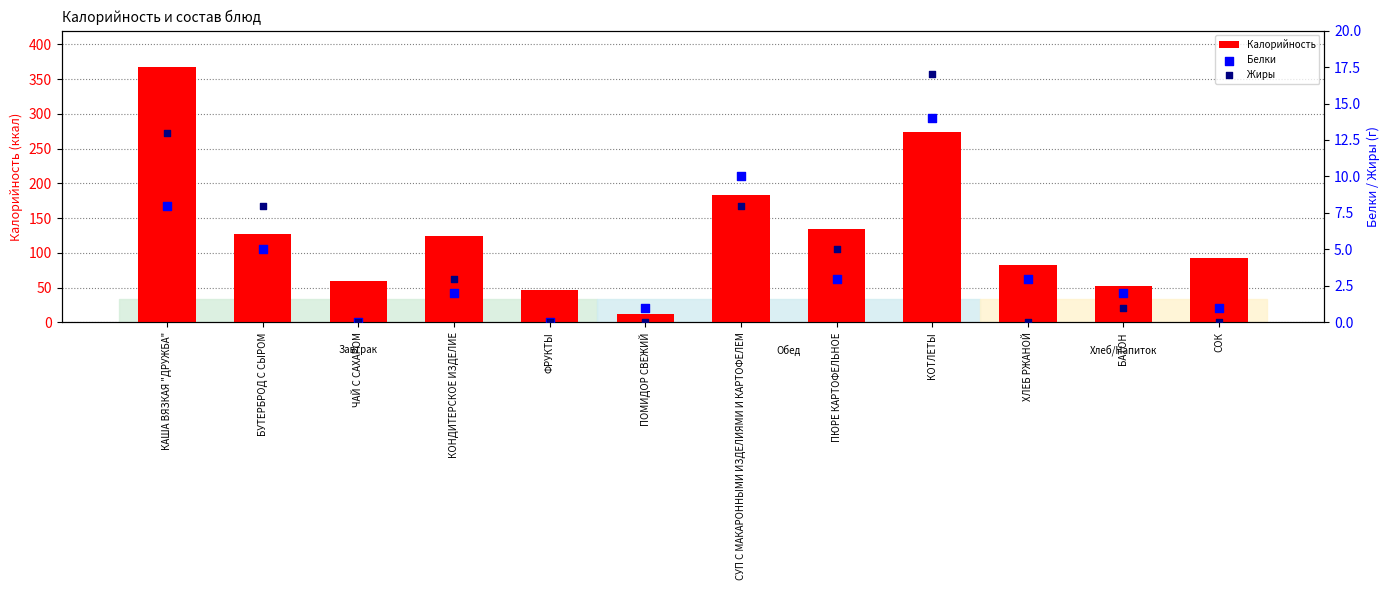

What are all the series names shown in the legend?

Калорийность, Белки, Жиры